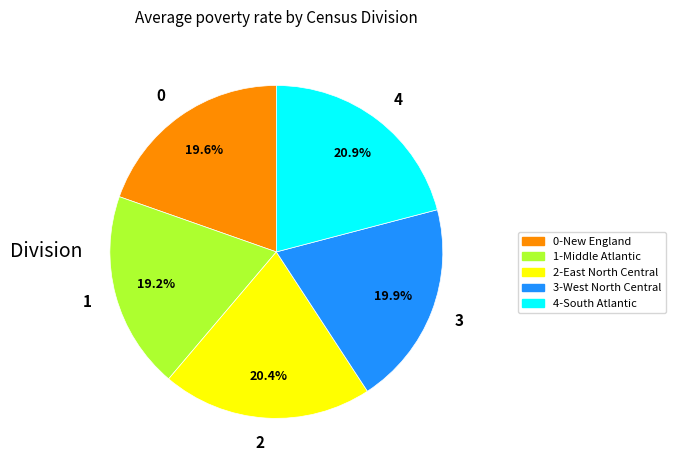

To the nearest percent, what is the difference between the largest and smallest slice percentages?

2%